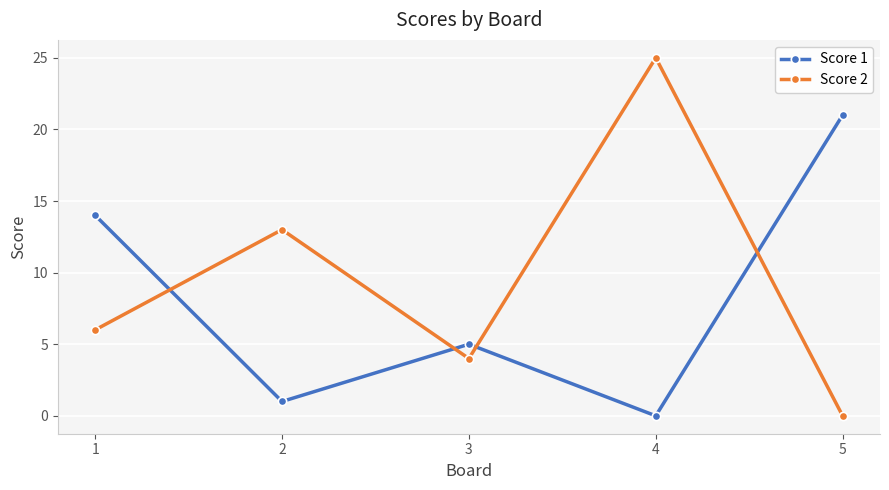

At which label does Score 1 reach its peak?

5